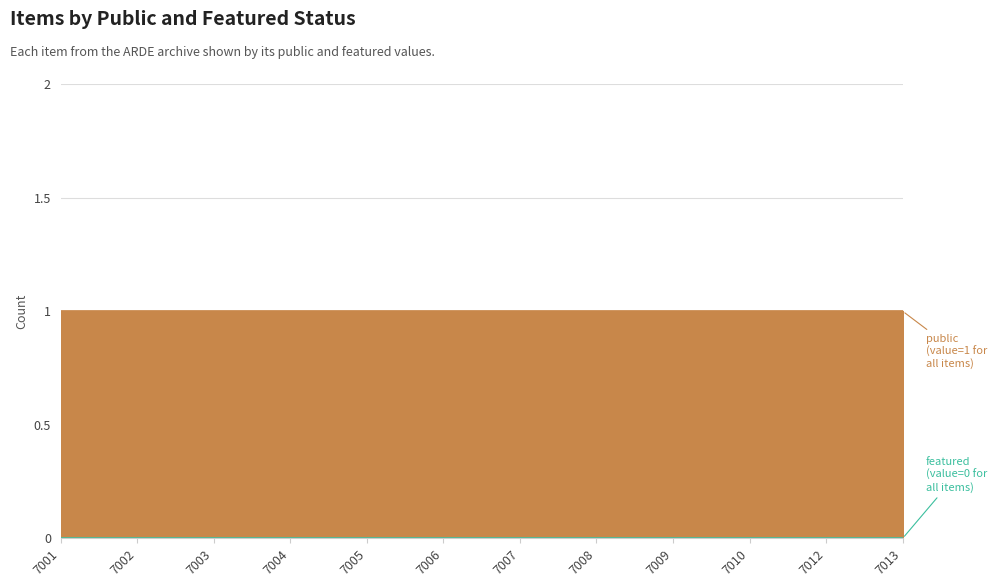

True or false: featured and public intersect in this chart.

False